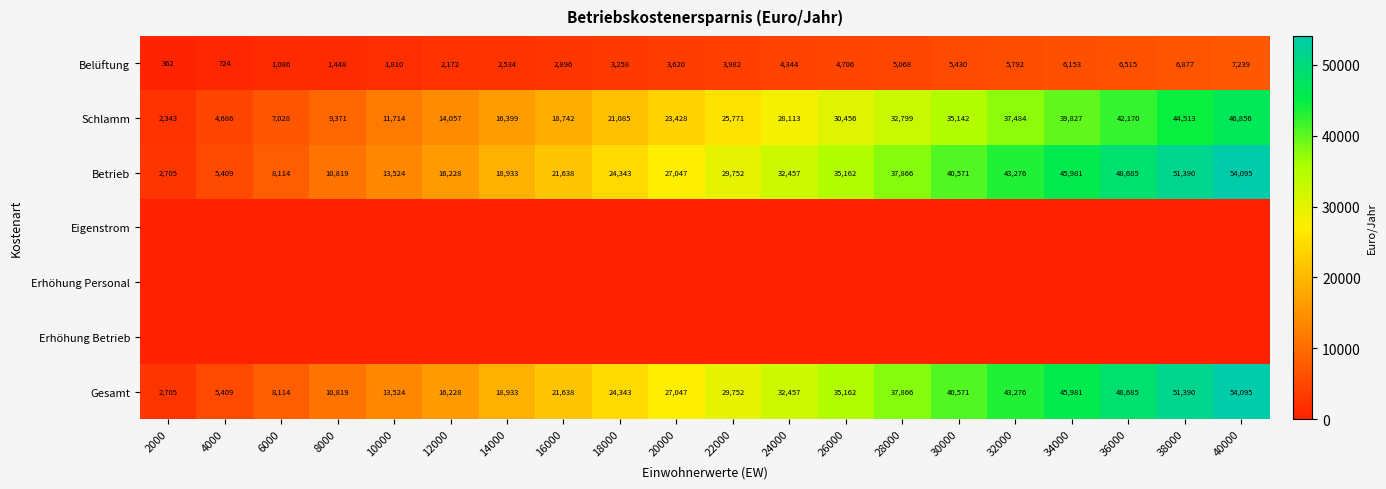

What is the highest value of the Gesamt series?

54095